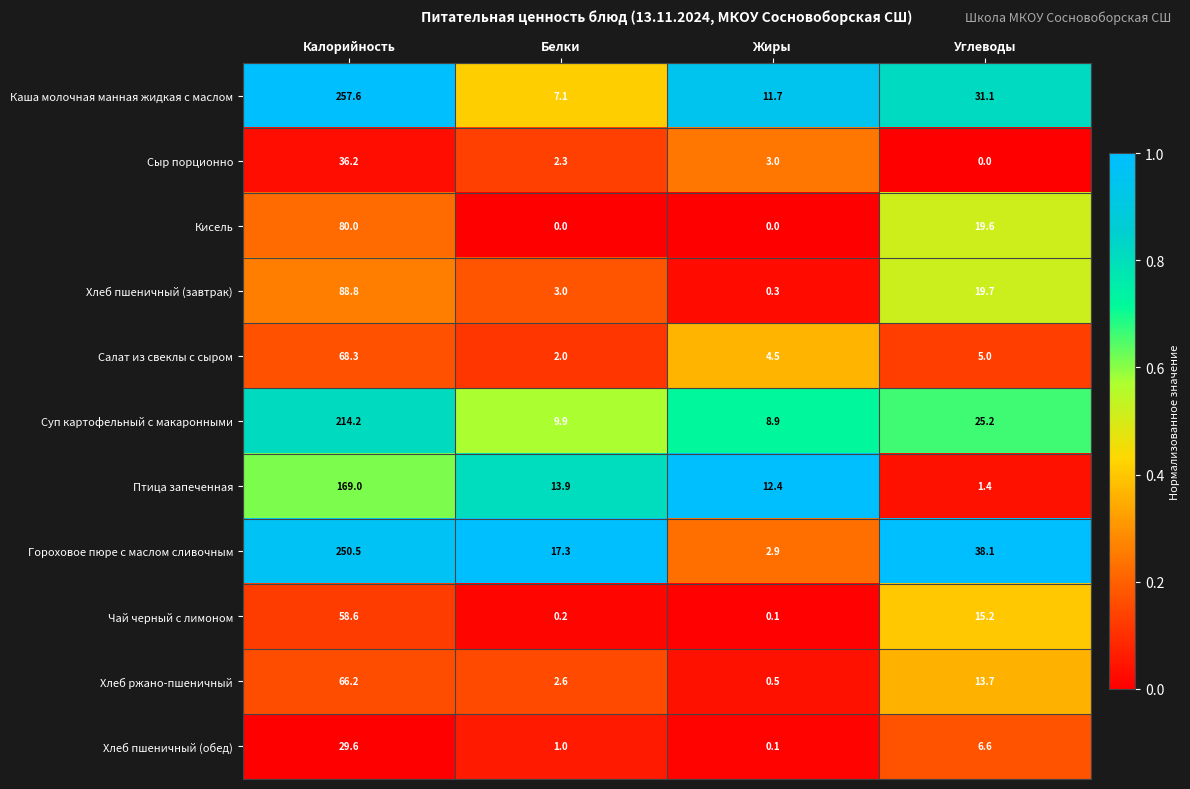

At which category is the sum across all series the highest?

Калорийность